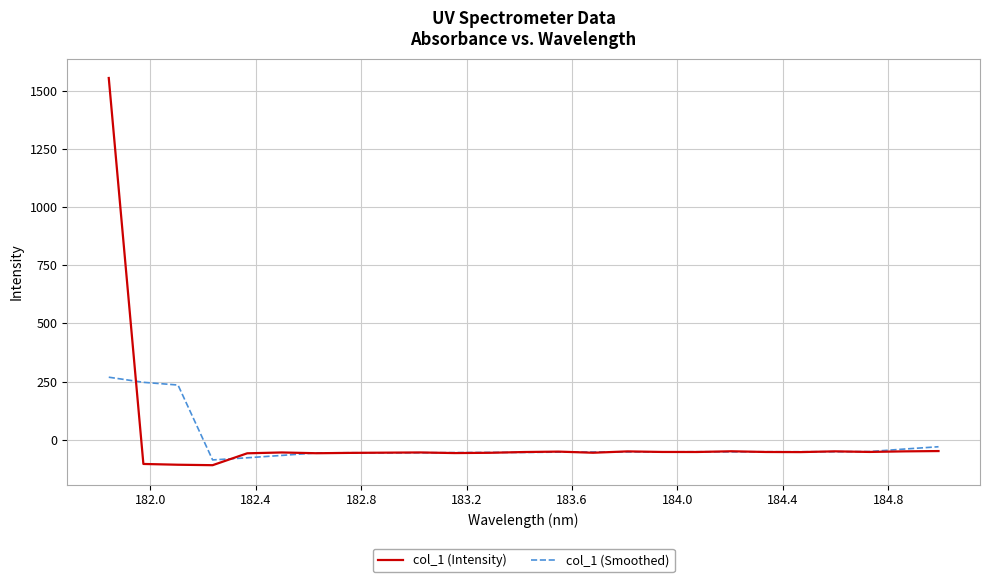

How many lines are shown in the chart?

2